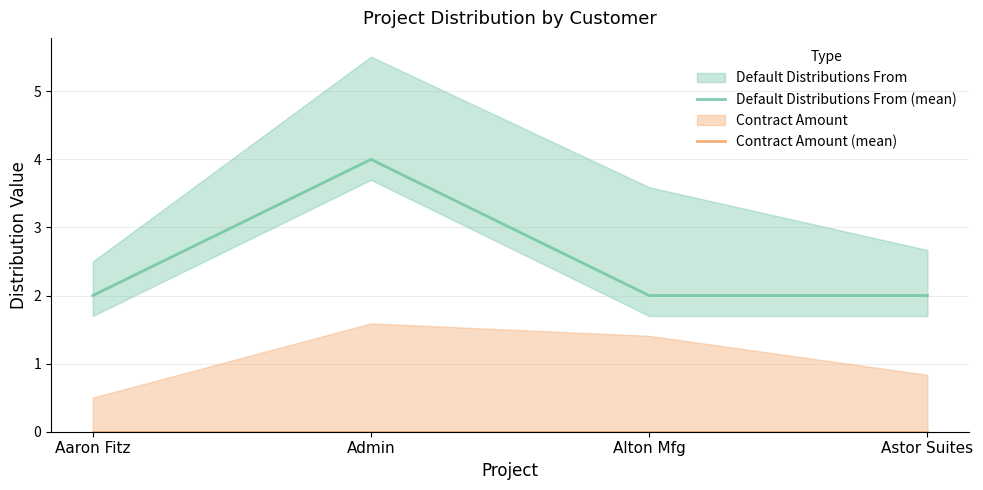

The value of Contract Amount (mean) at Aaron Fitz is 0. True or false?

True